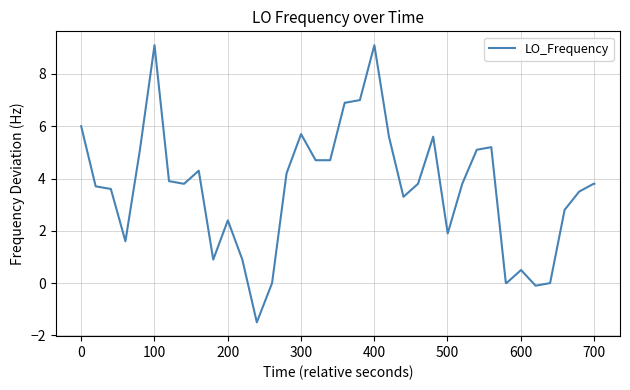

Does the chart have visible grid lines?

Yes